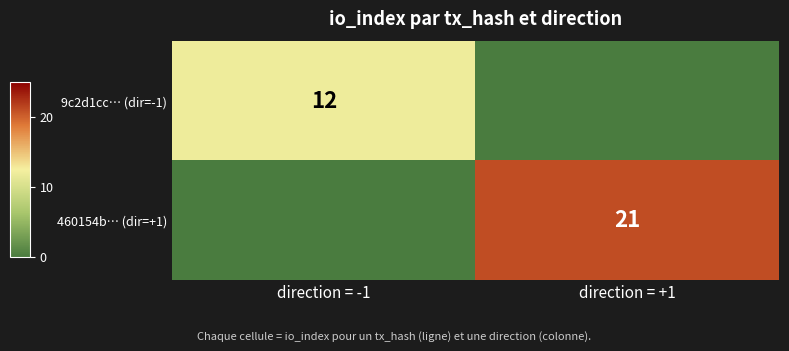

What is the approximate value of 9c2d1cc… (dir=-1) at direction = -1, to the nearest 5?

10